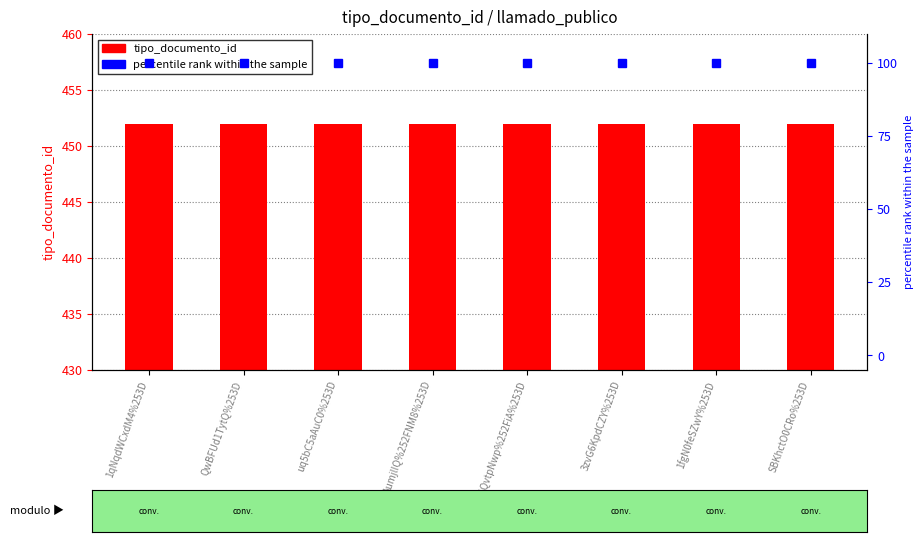

The value of percentile rank at uq5bC5aAuC0%253D is 160. True or false?

False